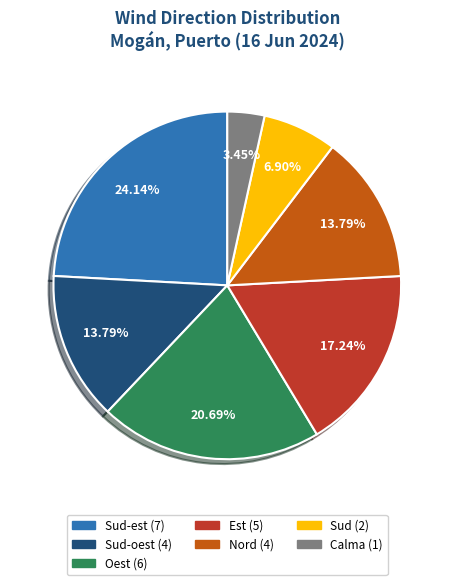

Does any single category account for the majority?

No